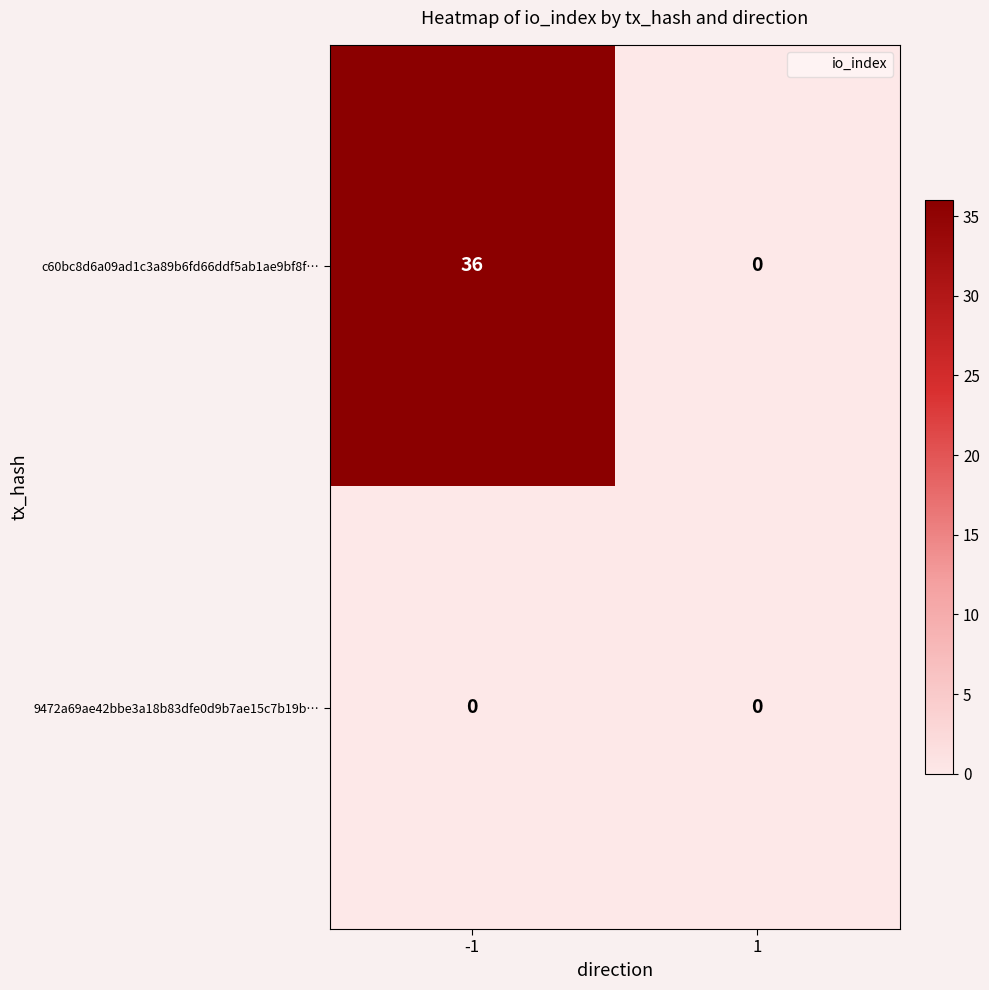

Which series has the largest total across all categories?

c60bc8d6a09ad1c3a89b6fd66ddf5ab1ae9bf8f…